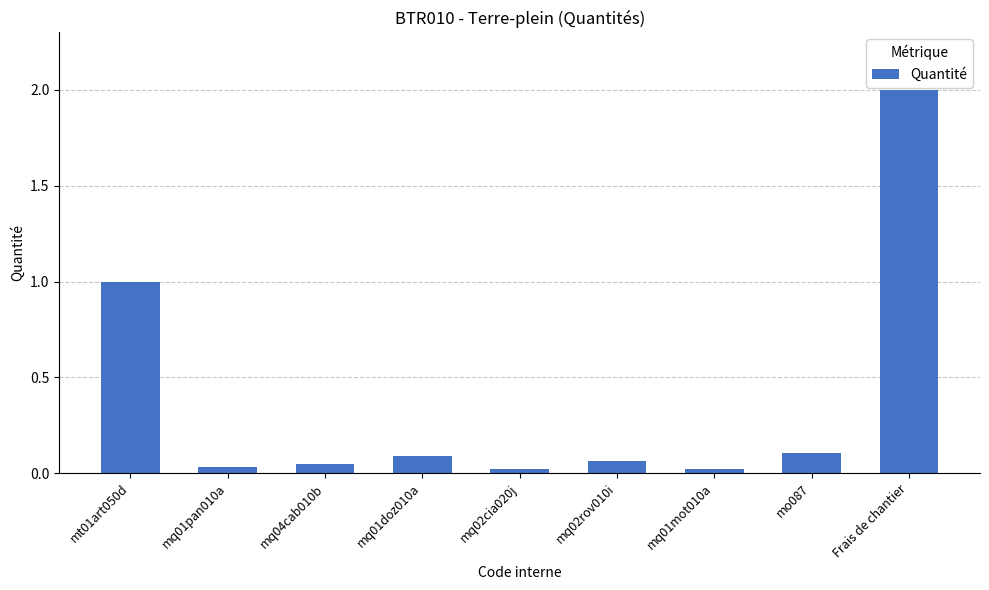

At which label is the value closest to 1?

mt01art050d